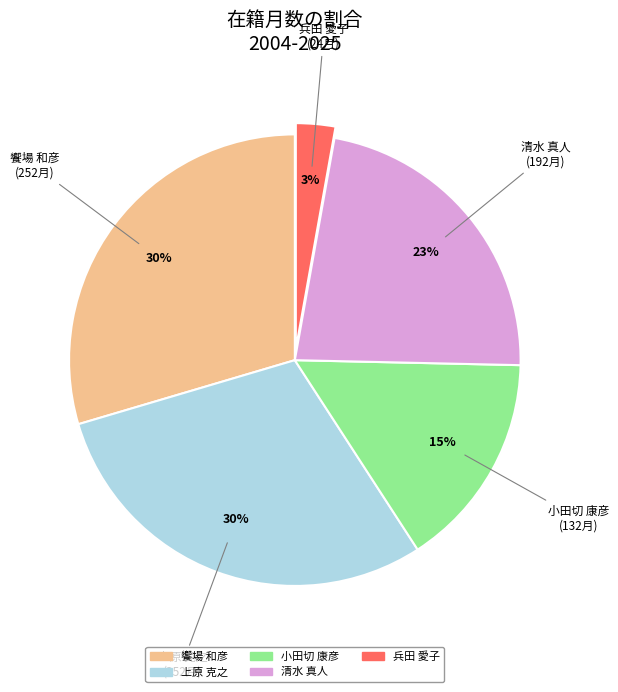

To the nearest percent, what is the combined percentage of 清水 真人 and 饗場 和彦?

52%